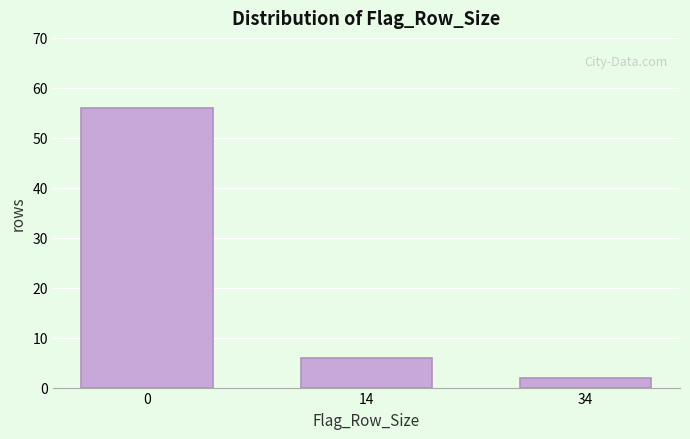

Reading right to left, transcribe all the data shown in this chart.

34=2	14=6	0=56